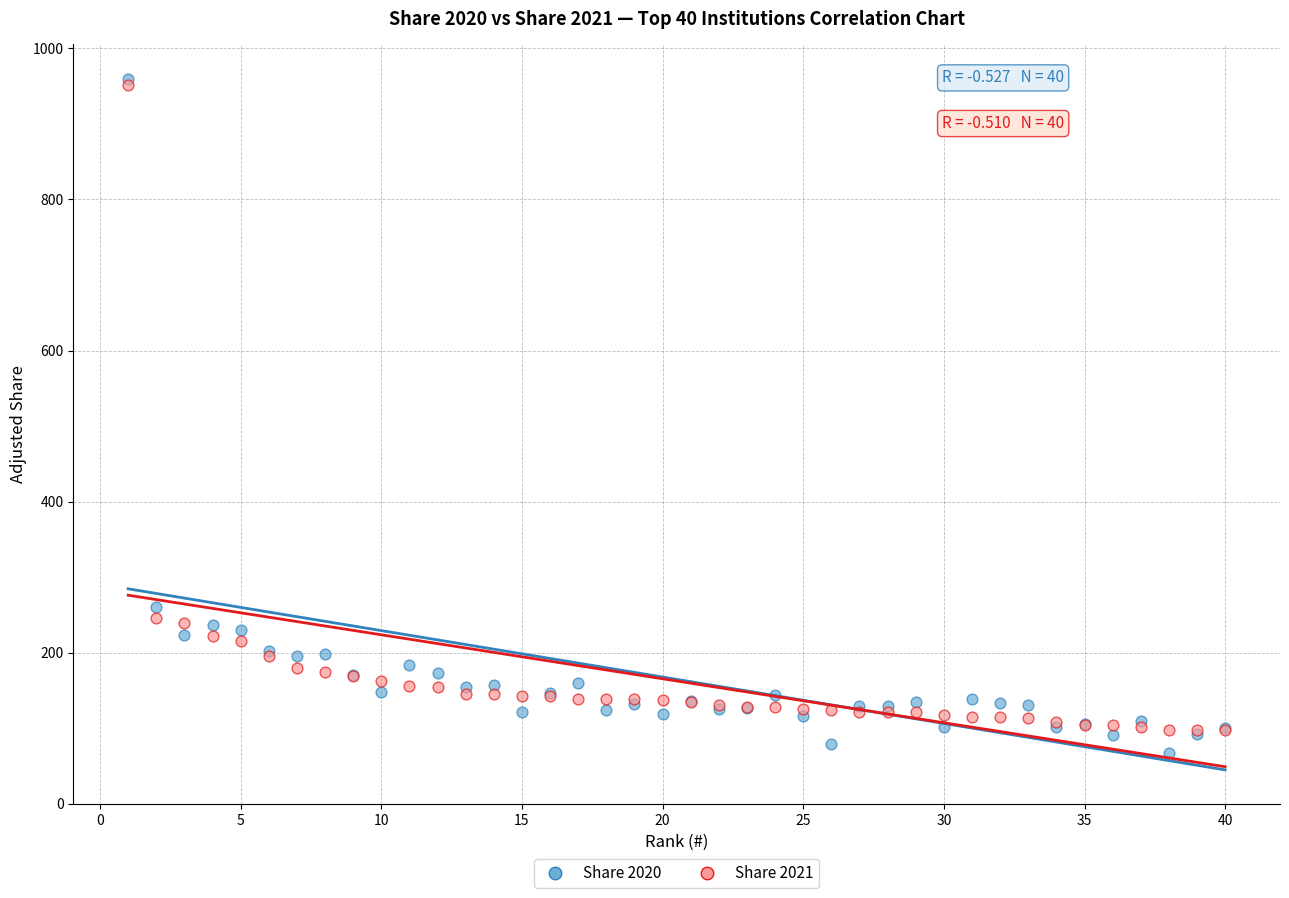

Across all series, what Y value is closest to 513?

260.1